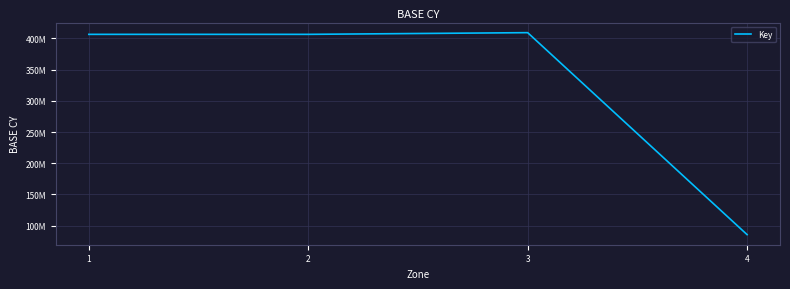

True or false: the data has more than 1 interior local peaks.

False